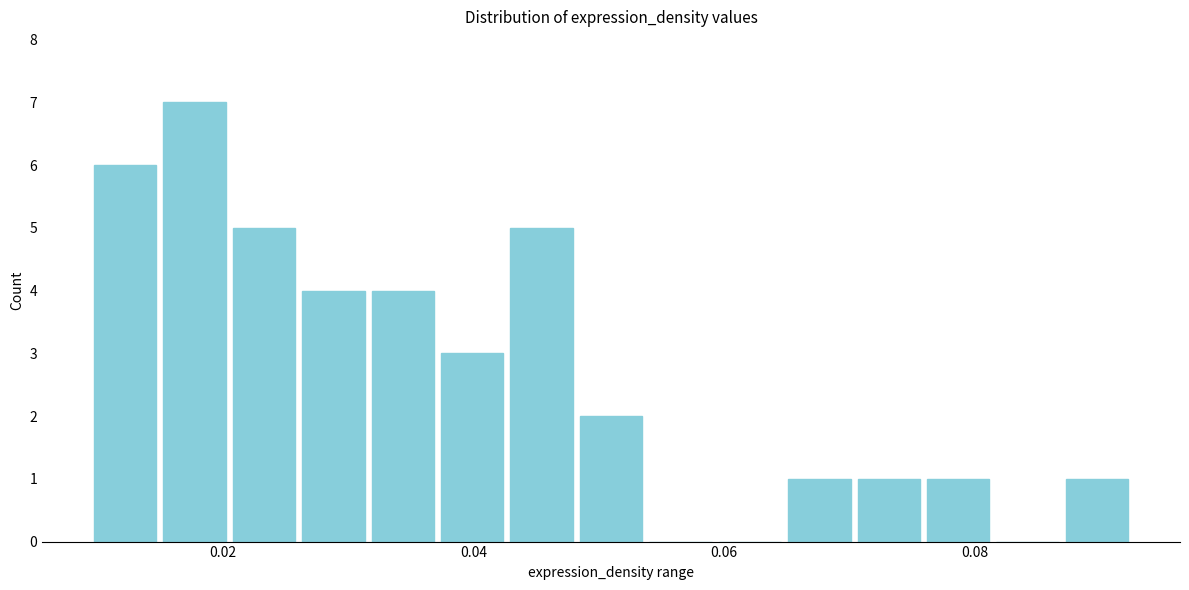

Read against the x-axis, roughly where is the centre of the tallest bar?

0.018